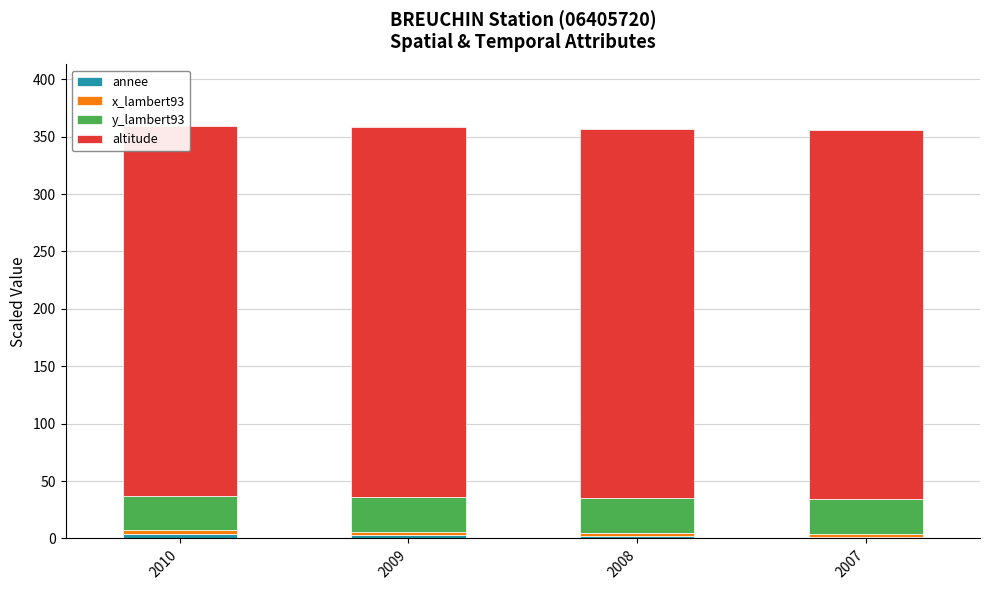

At 2009, list the series in order from largest to smallest.

altitude, y_lambert93, annee, x_lambert93